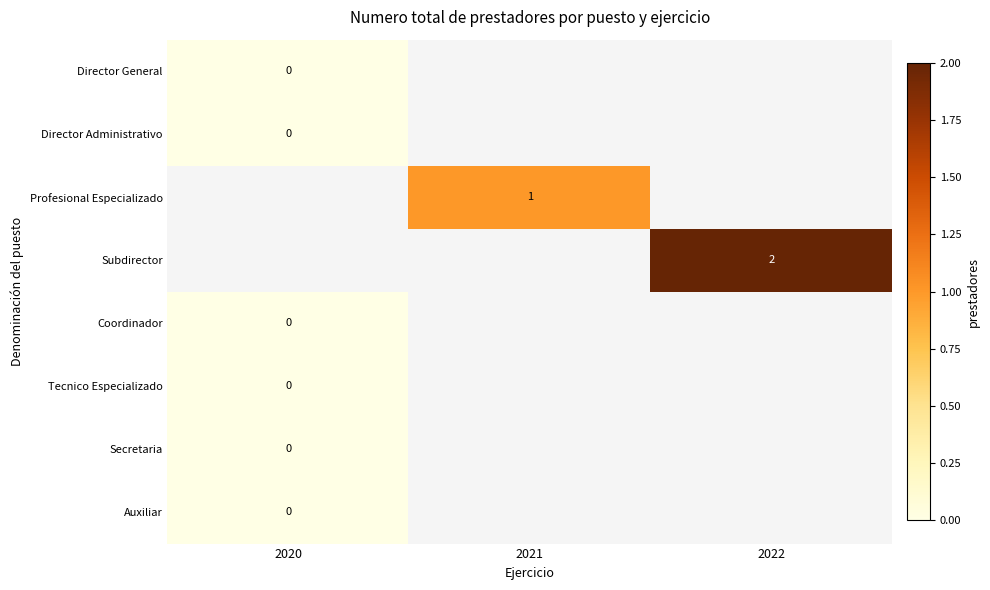

The Profesional Especializado series shows 1 at 2021. True or false?

True